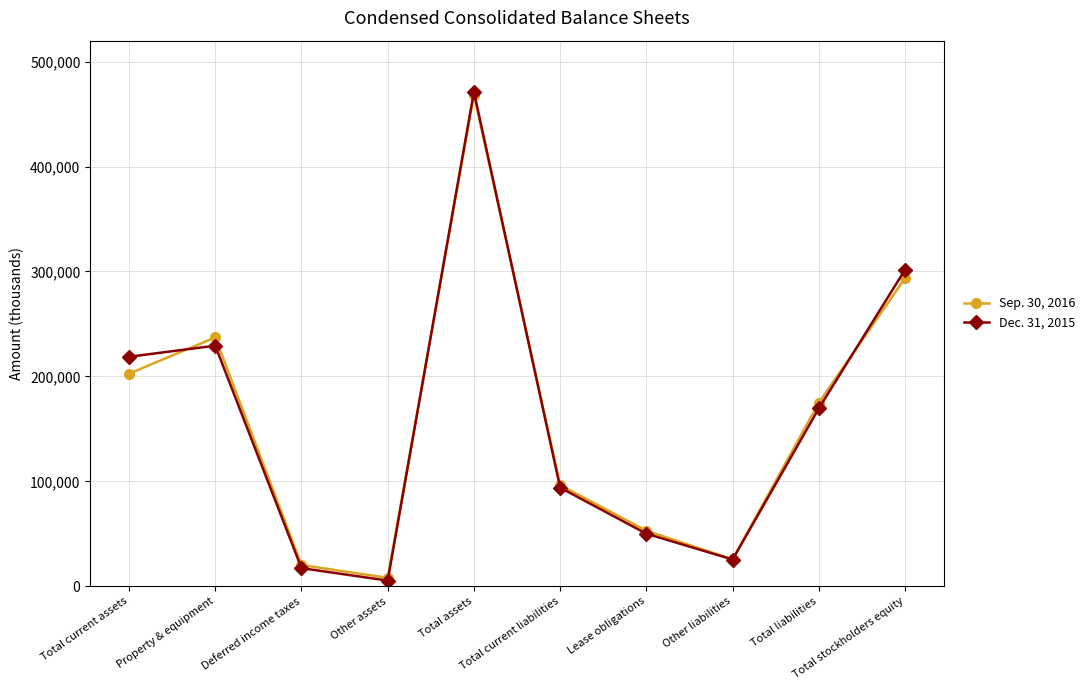

True or false: Dec. 31, 2015 and Sep. 30, 2016 cross at least once.

True